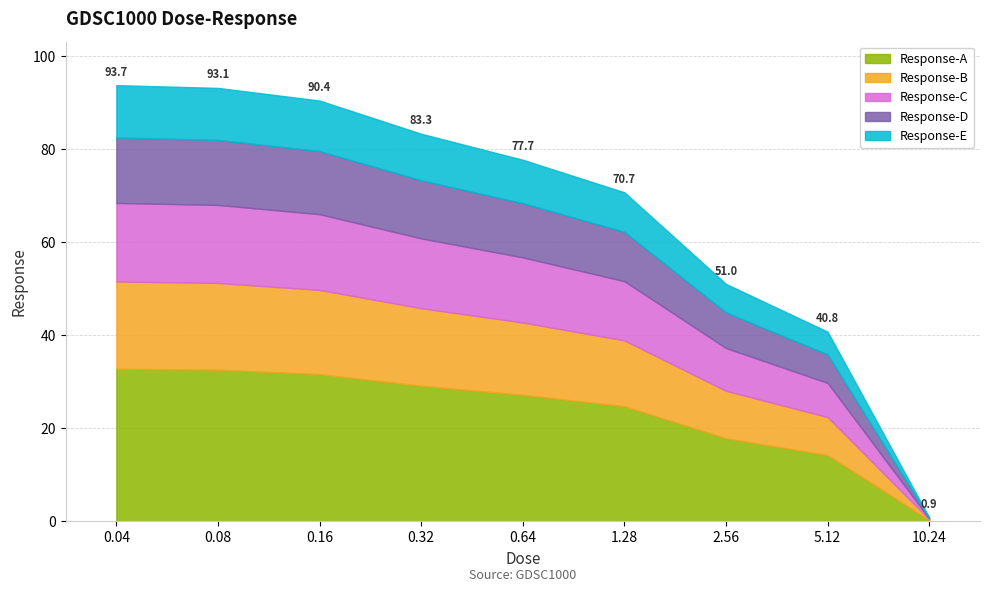

Reading left to right, what are all the values shown in this chart?

0.04=93.7	0.08=93.1	0.16=90.4	0.32=83.3	0.64=77.7	1.28=70.7	2.56=51.0	5.12=40.8	10.24=0.9